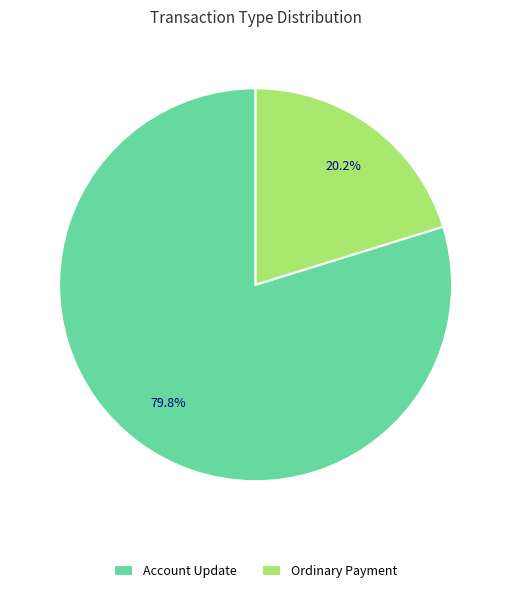

Count the number of slices in the pie.

2